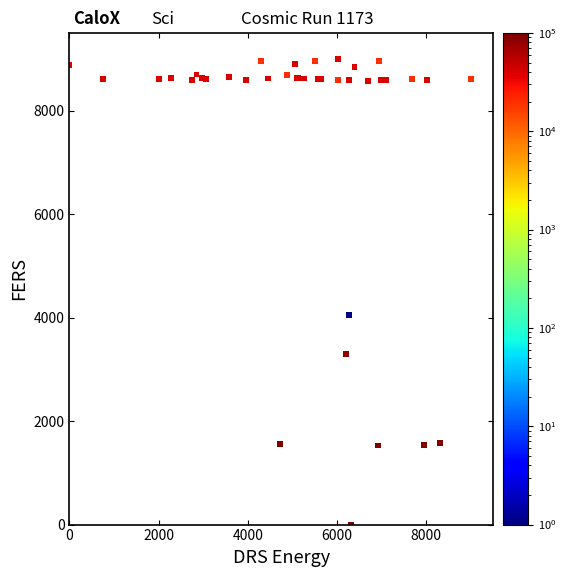

What Y value in the scatter plot is closest to 4500?

4042.9